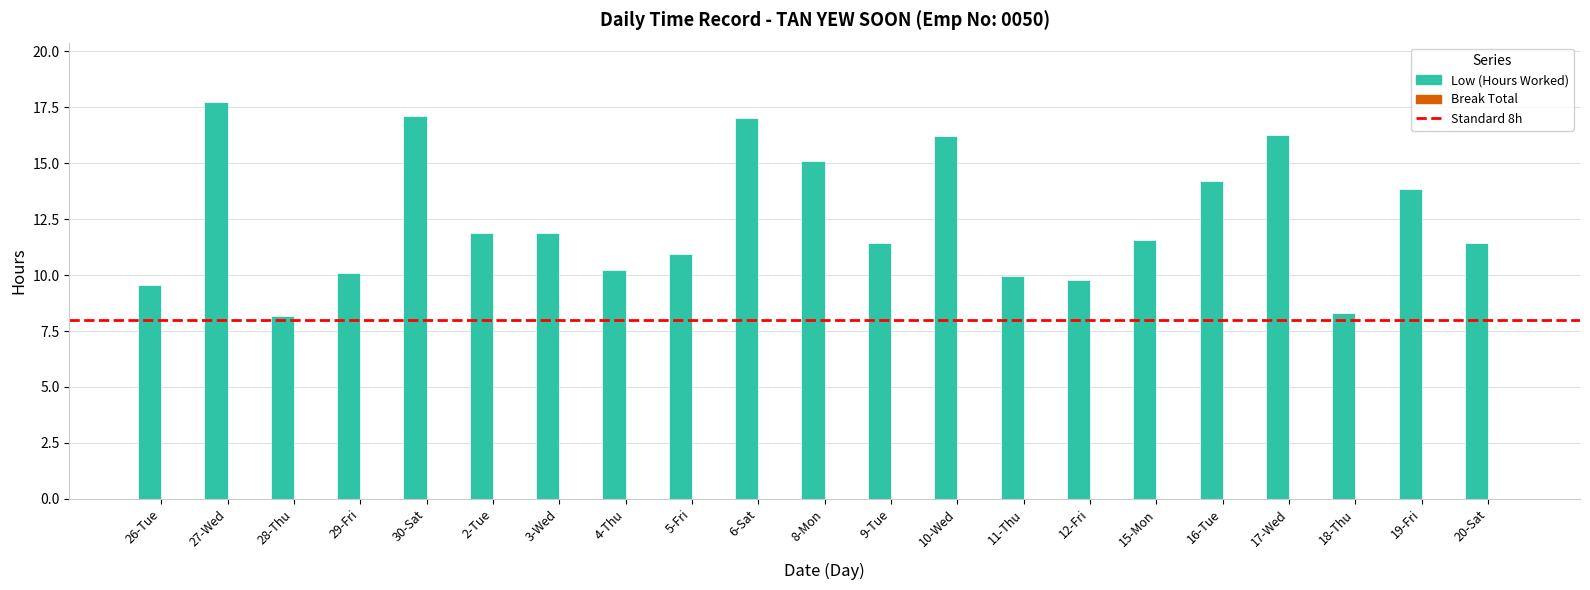

What value does the data have at 27-Wed?

17.7